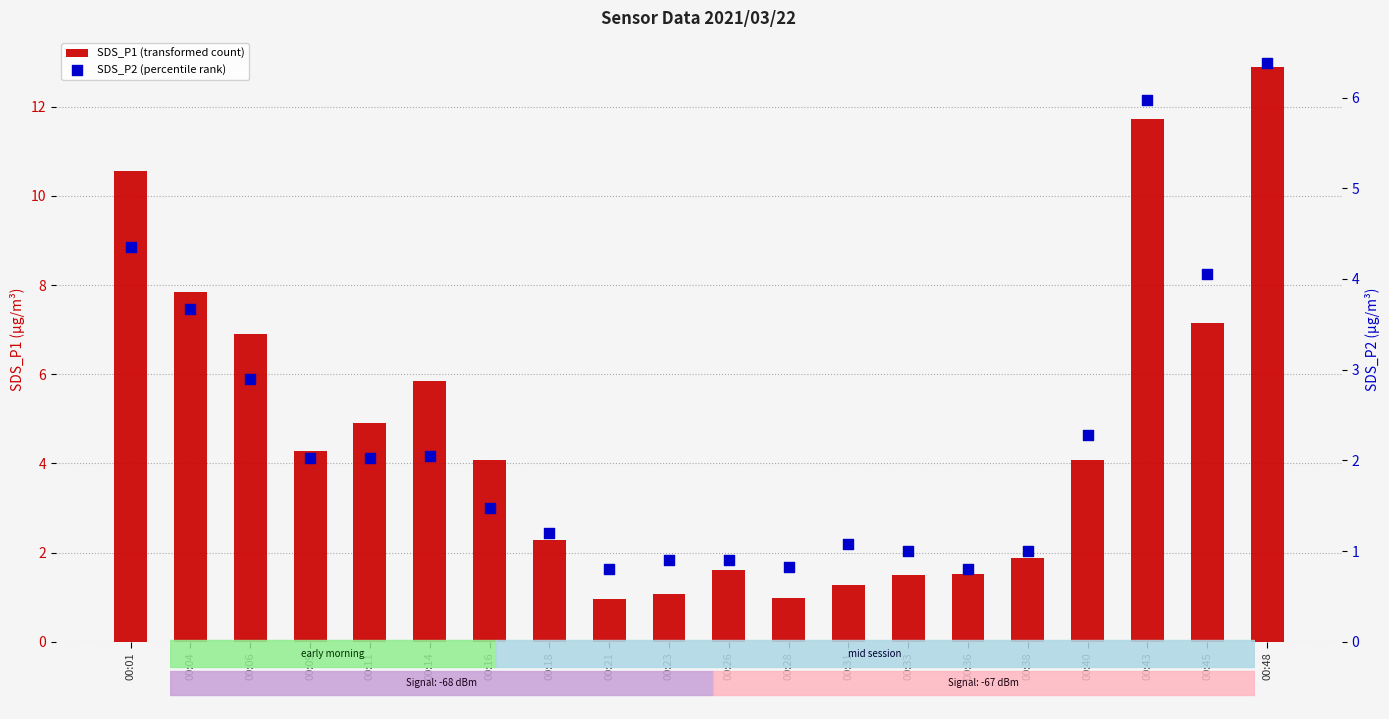

Is the value of SDS_P2 (percentile rank) at 00:33 greater than the value of SDS_P1 (transformed count) at 00:48?

No